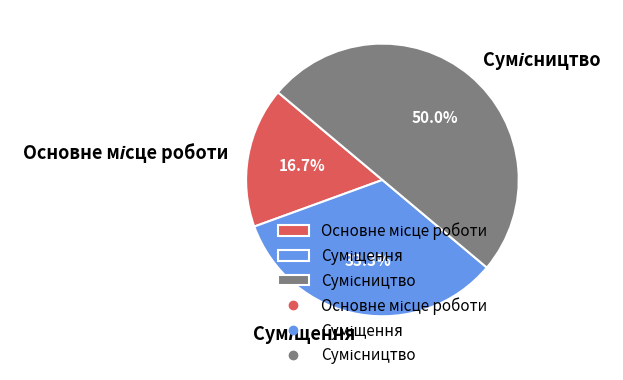

To the nearest percent, what portion does Сумісництво represent?

50%